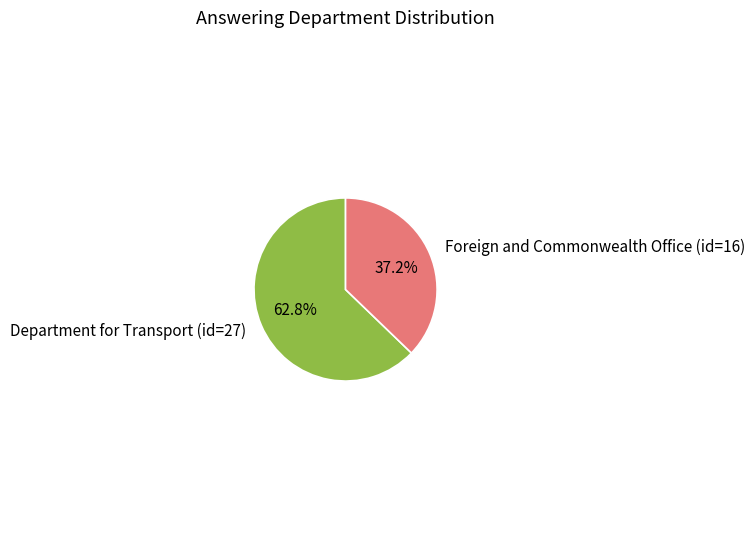

What portion of the pie excludes Department for Transport (id=27)?

37.2%